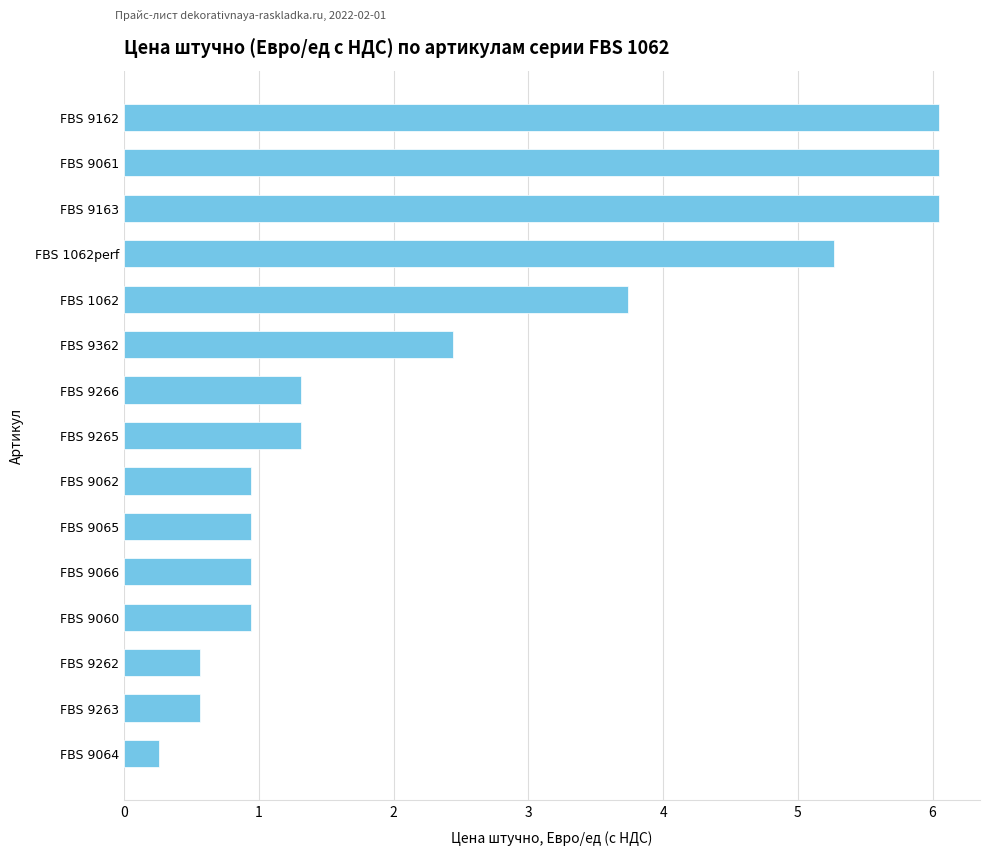

True or false: the data shows 10.1 at FBS 9162.

False